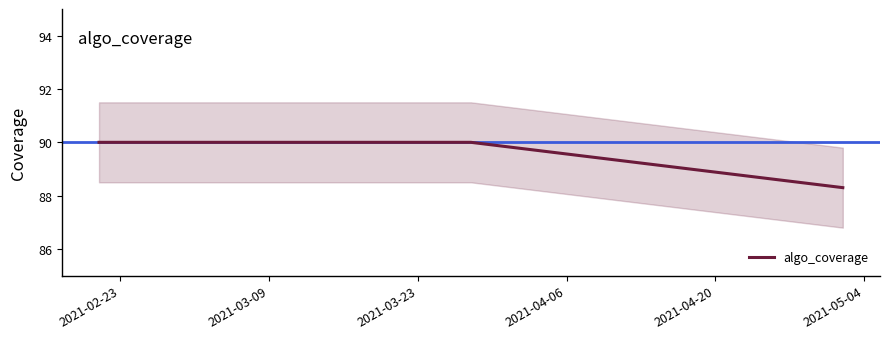

True or false: the data has more than 0 interior local peaks.

False